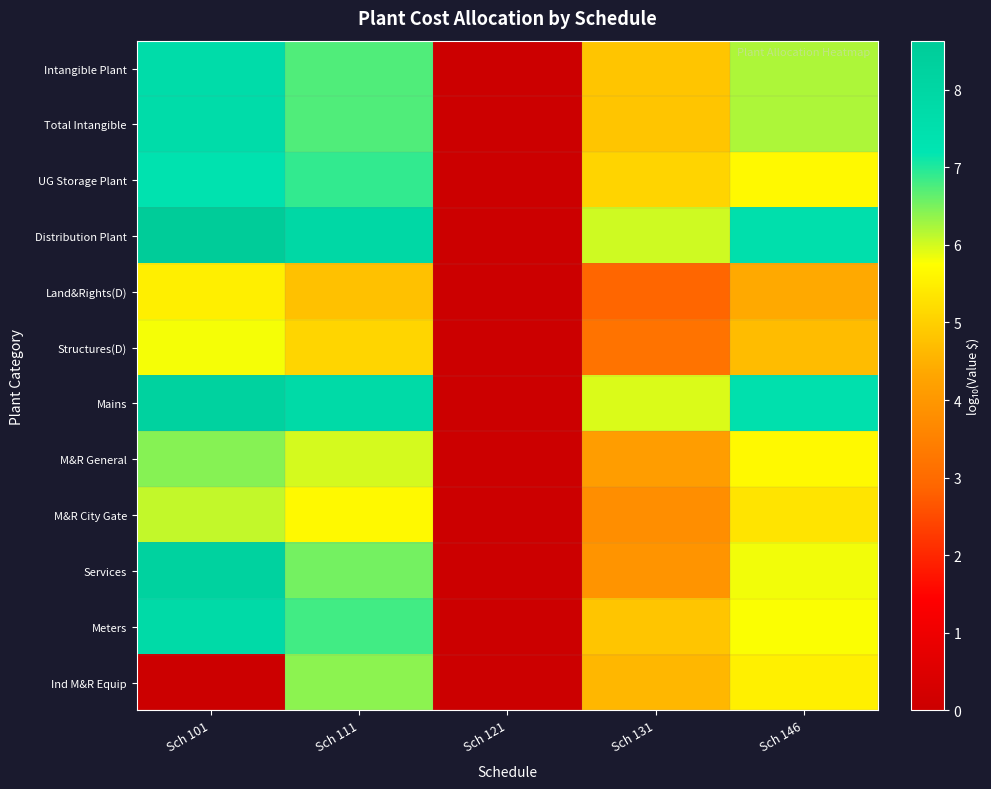

What is the difference between the highest and lowest values at Sch 101?

8.6